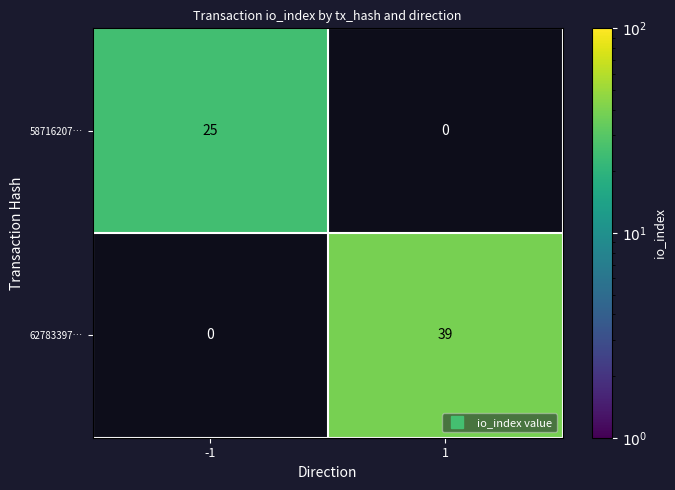

Is it true that 62783397… equals 39.0 at 1?

True